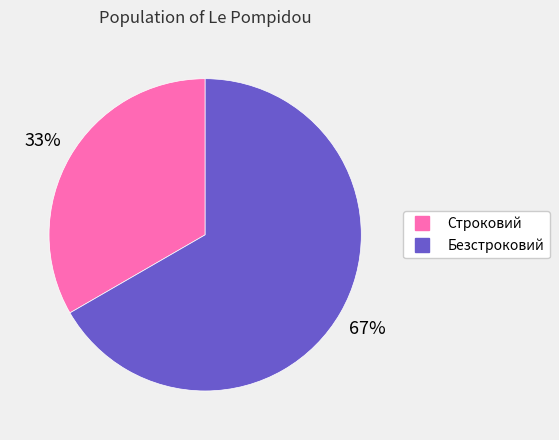

Combined, do Безстроковий and Строковий account for over 50%?

Yes